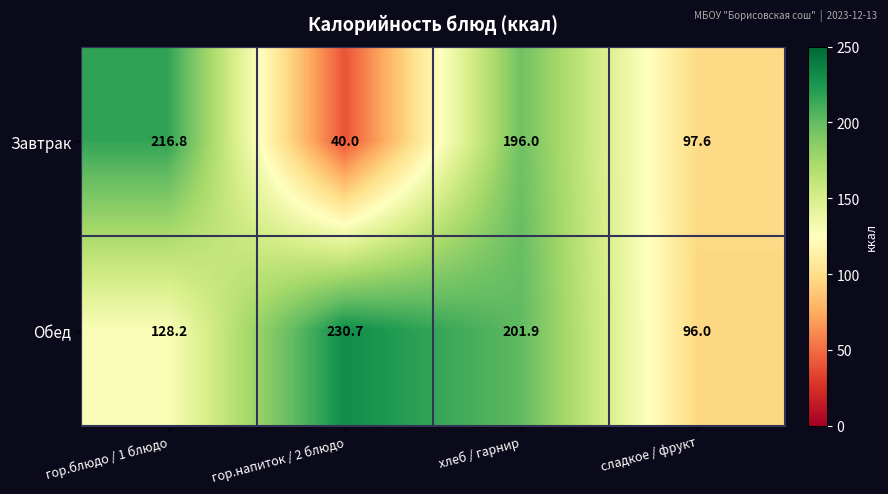

At which label is Завтрак closest to 128?

сладкое / фрукт